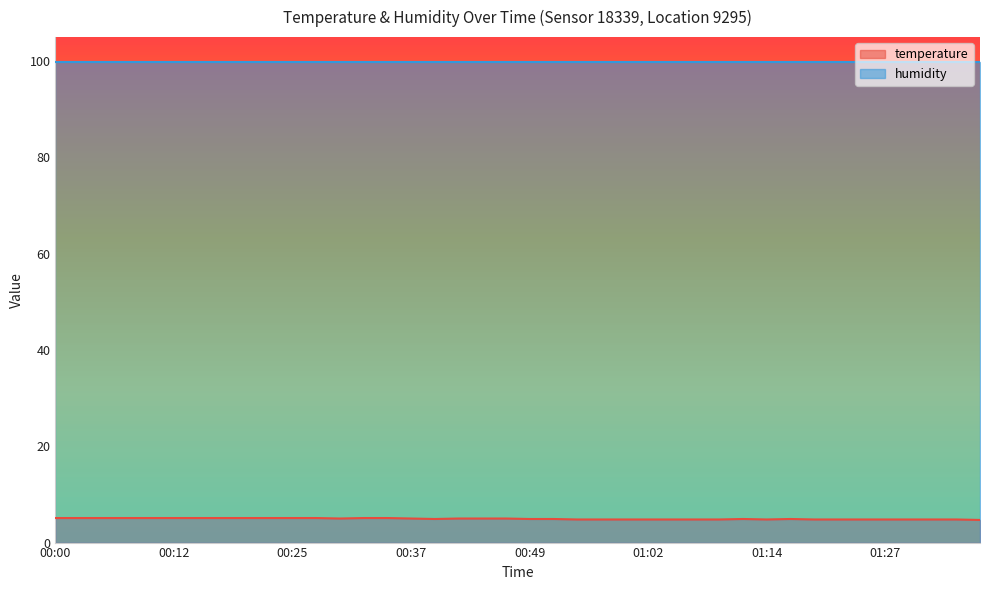

True or false: the data has more than 1 interior local peaks.

True